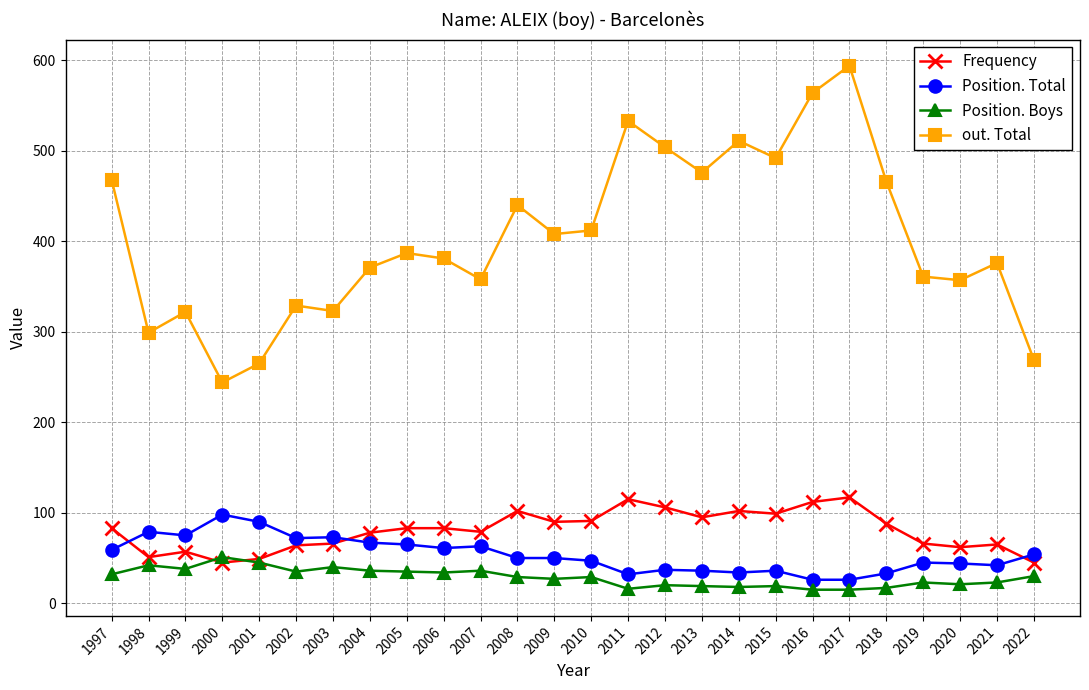

The Position. Boys series shows 19 at 2015. True or false?

True